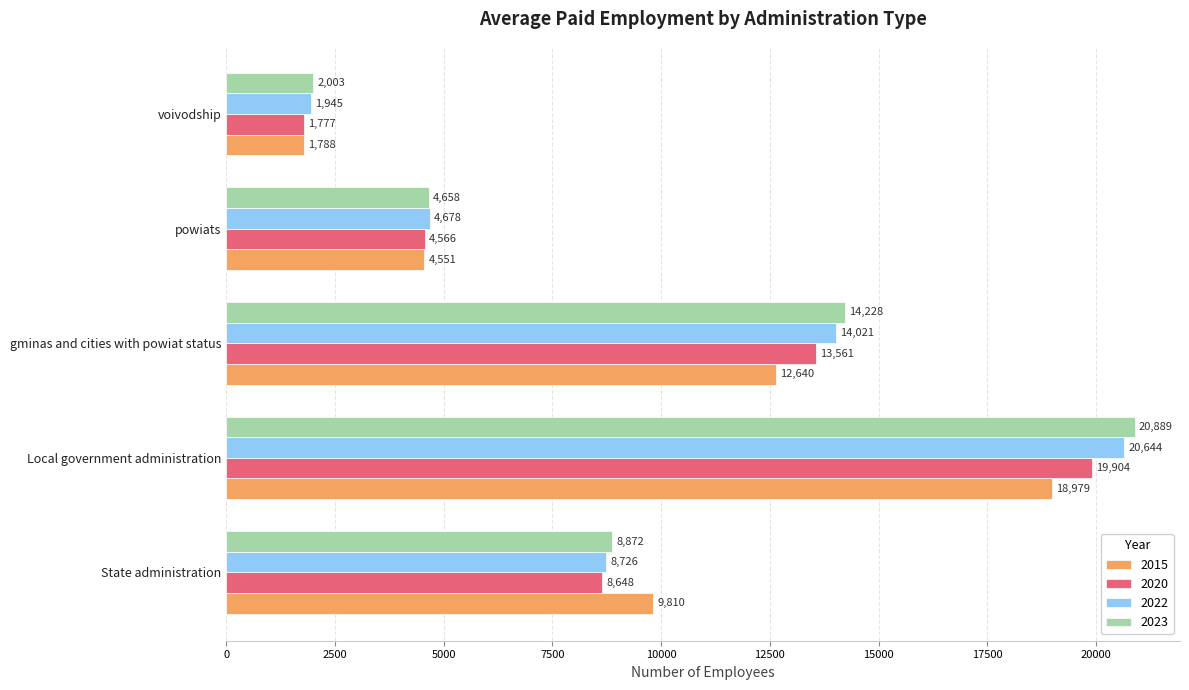

Which series changed the most between gminas and cities with powiat status and voivodship?

2023